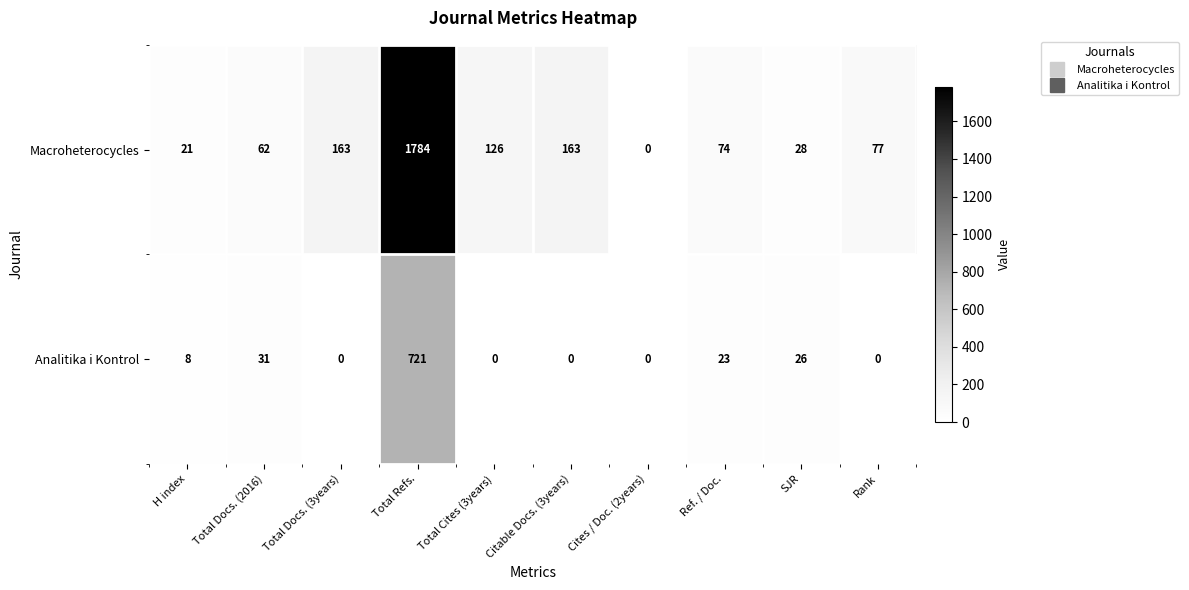

List the series in order of their peak value, highest first.

Macroheterocycles, Analitika i Kontrol